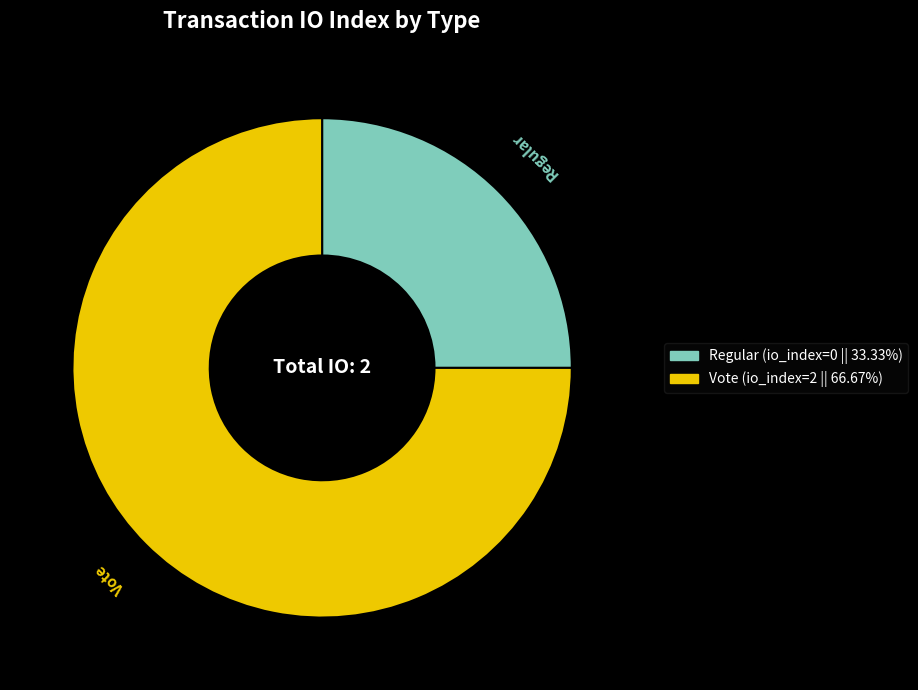

Is the sum of Regular and Vote greater than half?

Yes